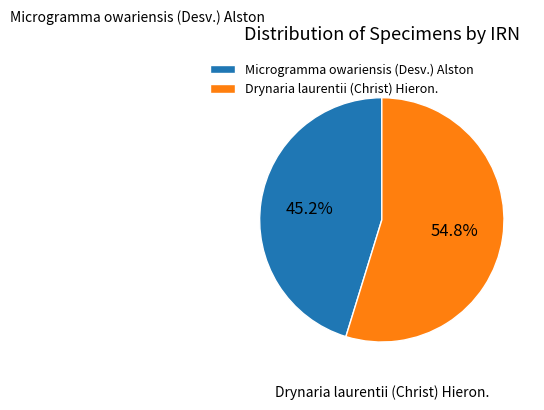

Approximately how many times larger is the value at Microgramma owariensis (Desv.) Alston compared to Drynaria laurentii (Christ) Hieron.?

0.8